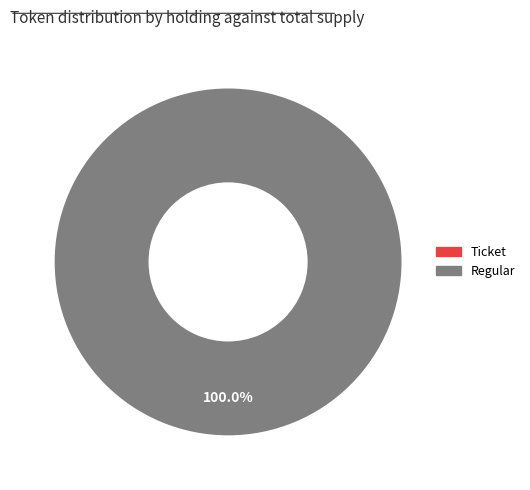

What is the change in value from Ticket to Regular?

+37